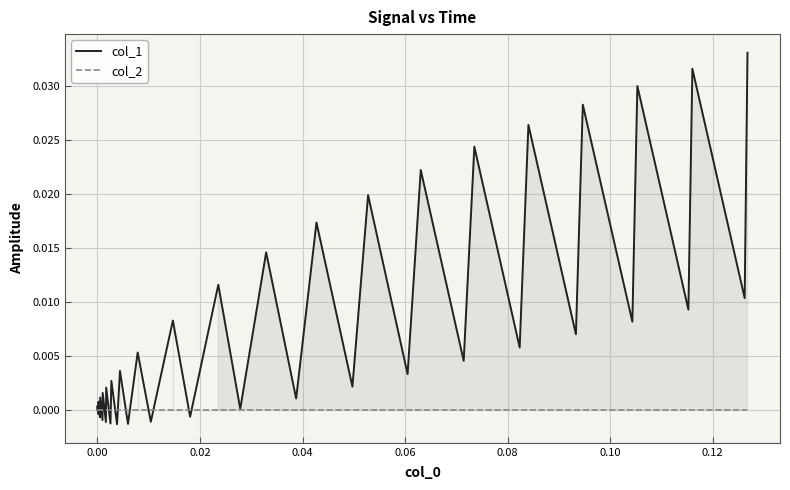

Which series has the widest spread of values?

col_1